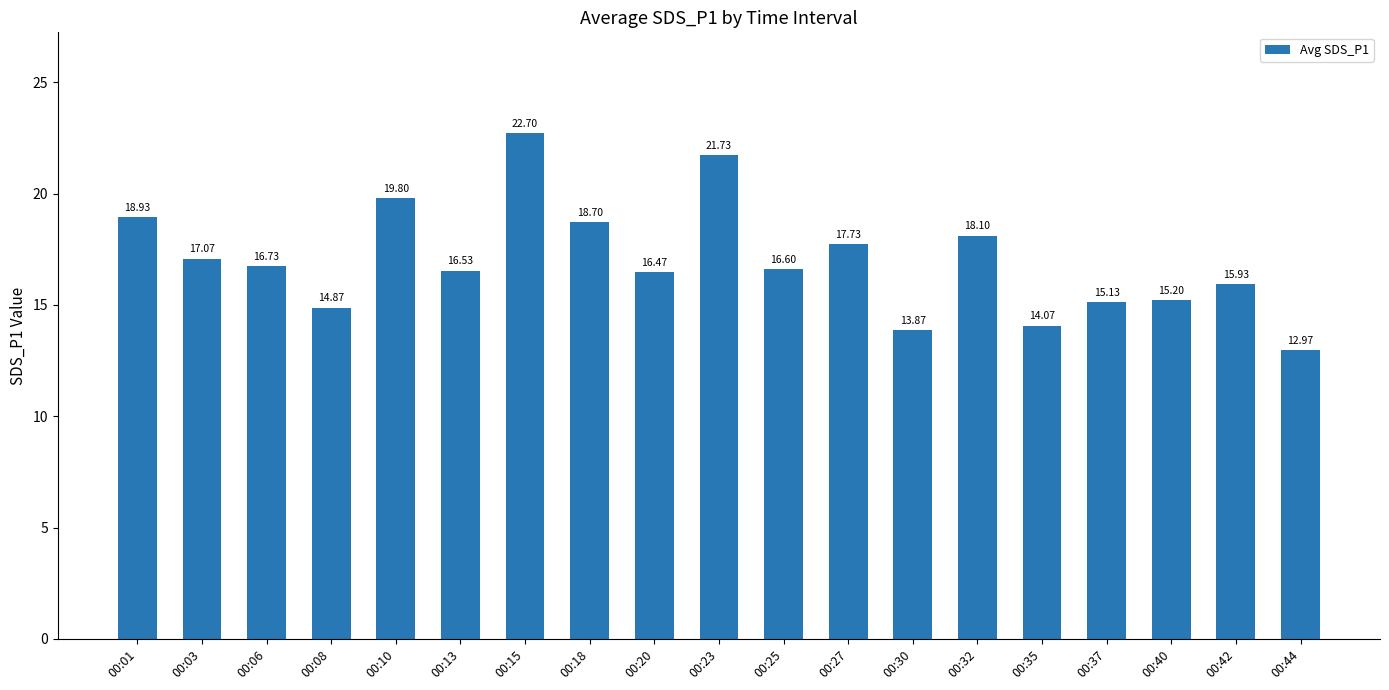

What is the difference between the maximum and second lowest values?

8.8